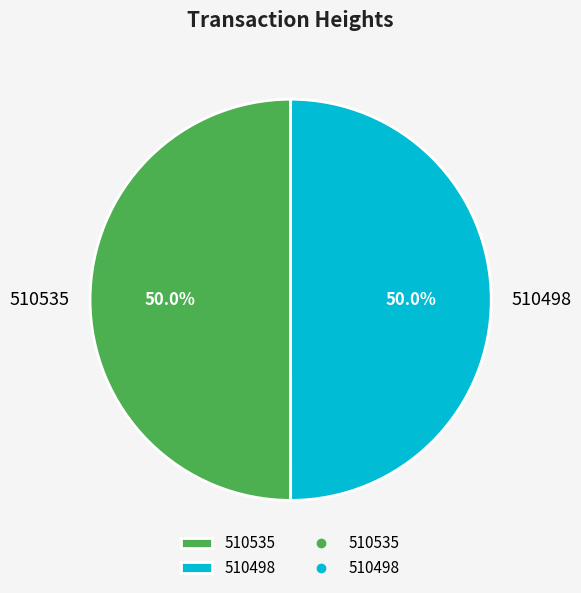

What is the ratio of the value at 510535 to the value at 510498?

1.0